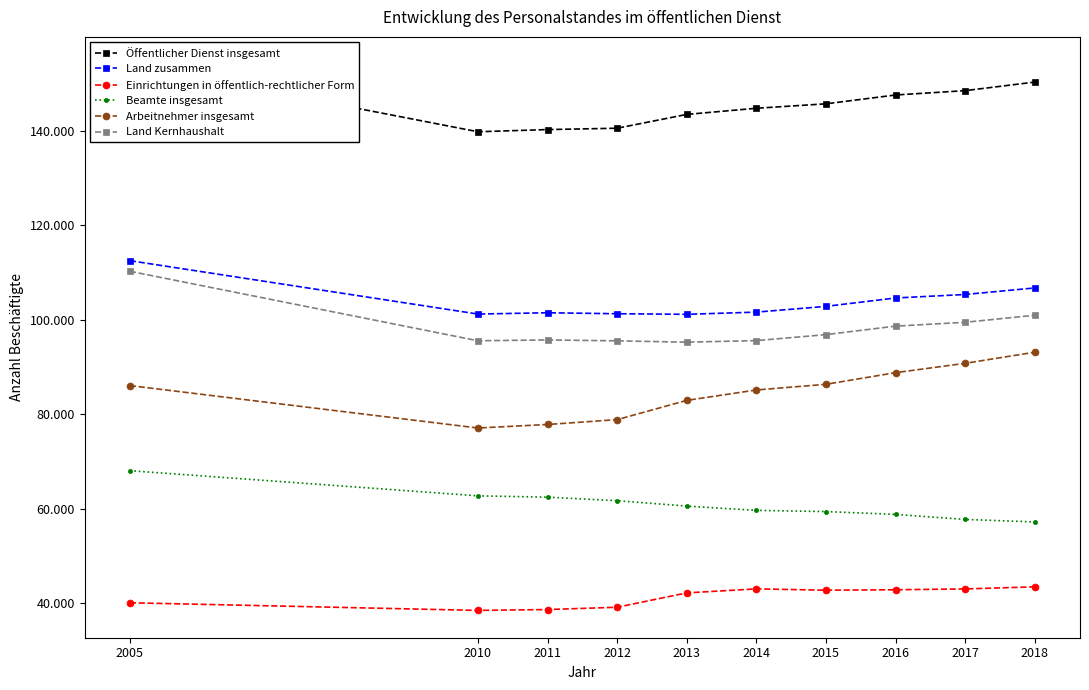

Which label corresponds to the largest value in the chart?

2005